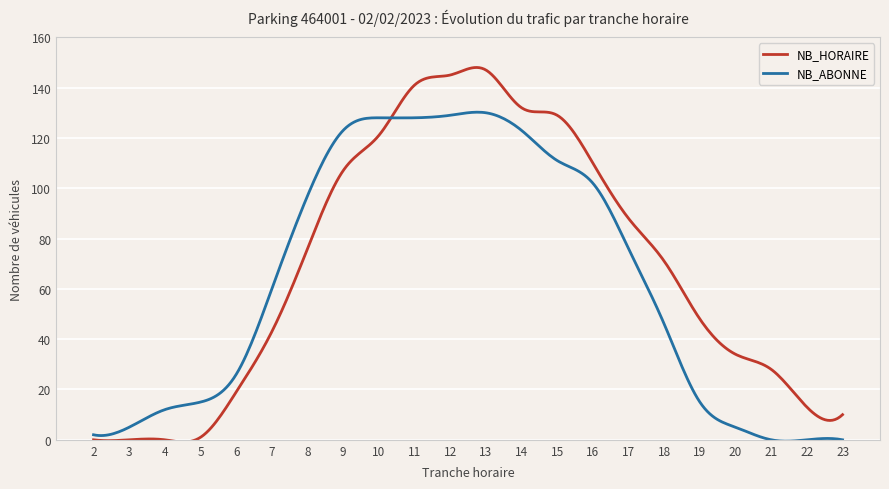

What is the maximum value shown in the chart?

148.0